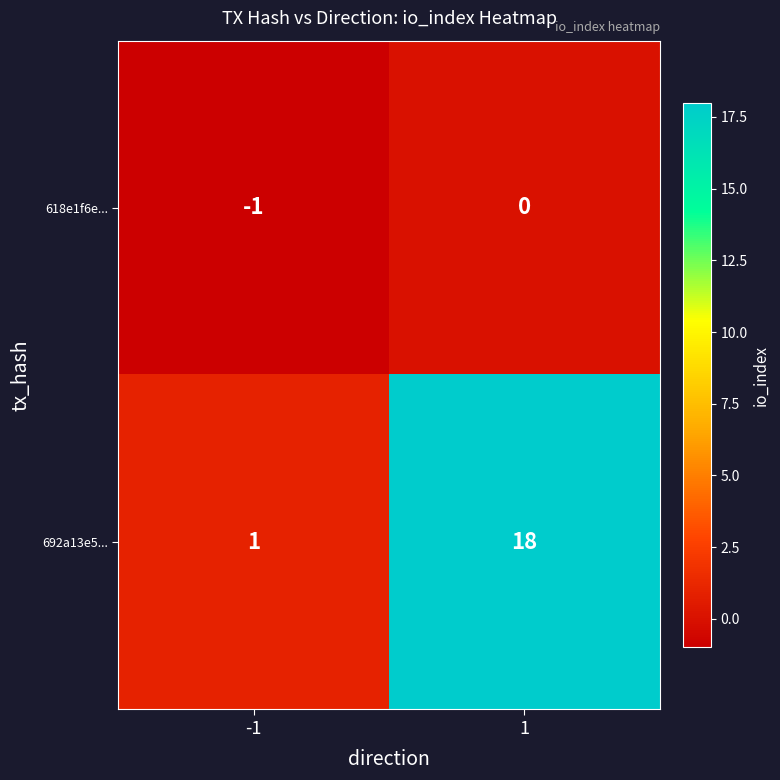

Is the value of 692a13e5... at -1 greater than the value of 618e1f6e... at -1?

Yes